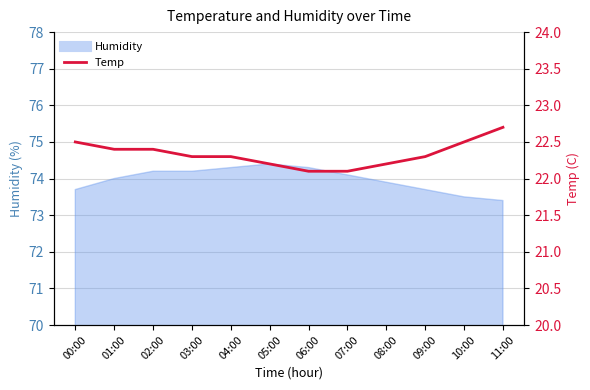

What is the difference between the maximum and minimum values?

0.6